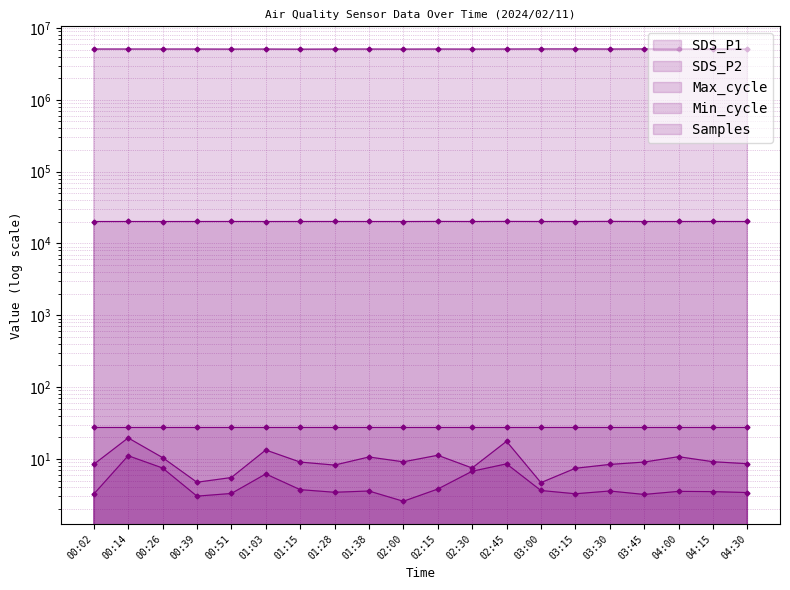

At which label does SDS_P1 (line) first exceed 9?

00:14